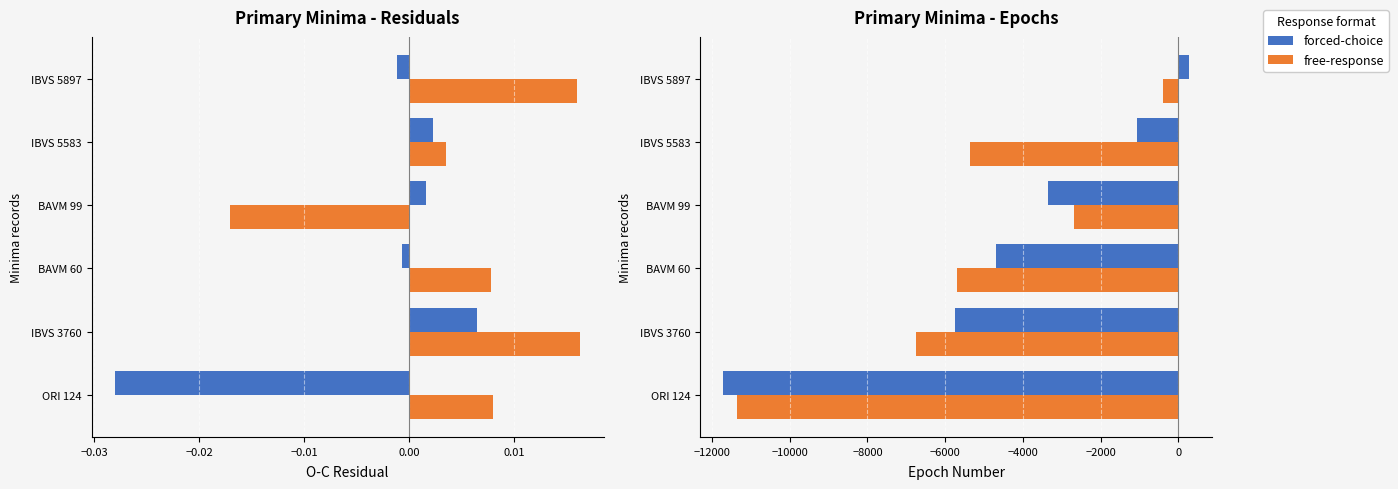

Reading left to right, transcribe all the data shown in this chart.

forced-choice: -11702.0	-5745.0	-4703.0	-3353.0	-1054.0	264.0
free-response: -11362.0	-6745.0	-5697.5	-2677.5	-5373.0	-401.5